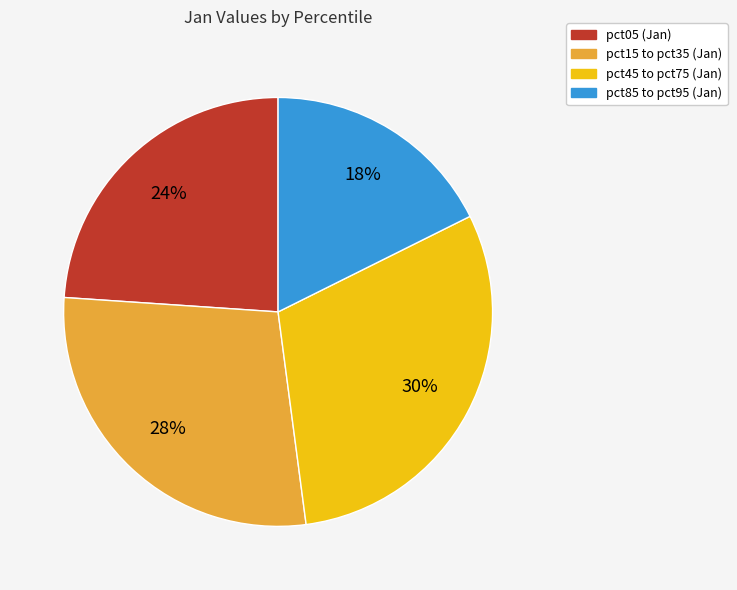

To the nearest percent, what is the average slice percentage?

25%